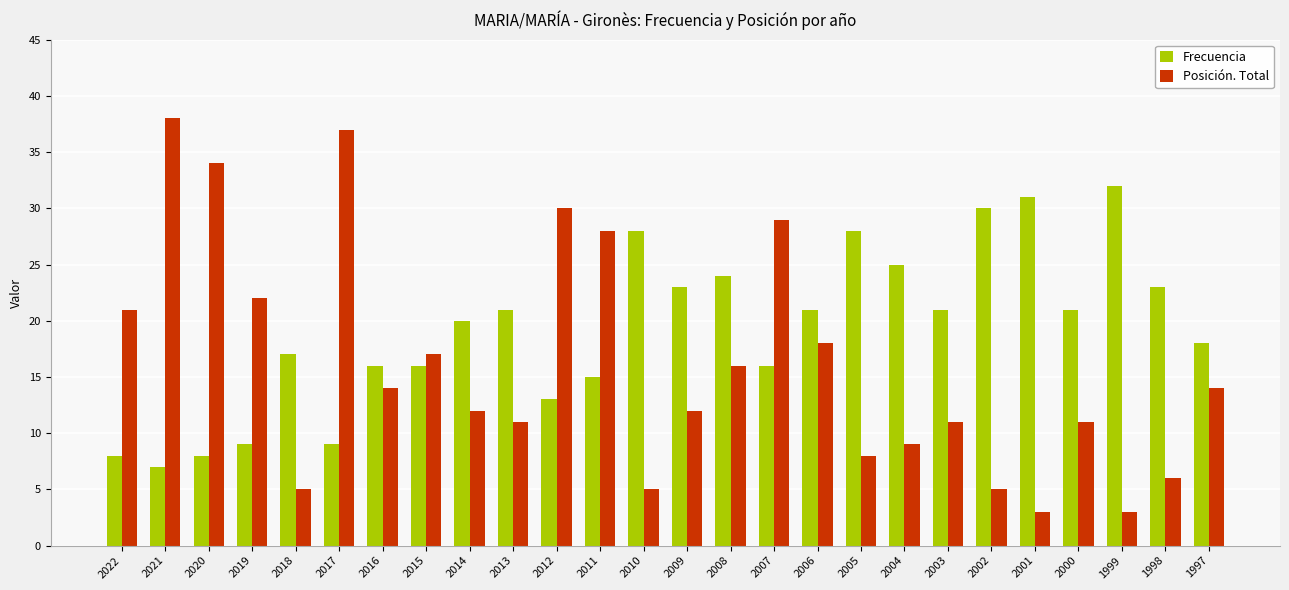

The Posición. Total series shows 14 at 2016. True or false?

True